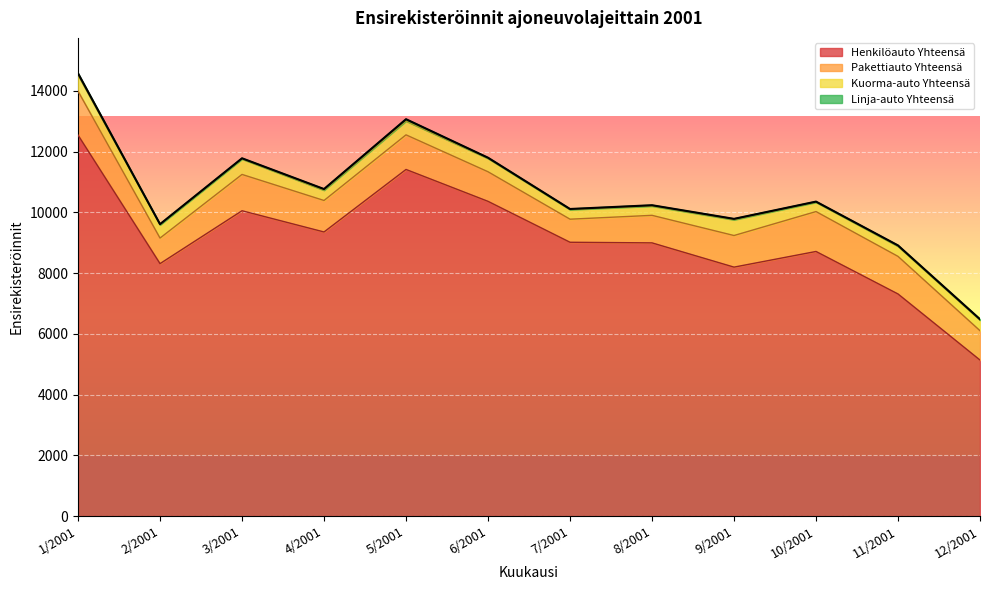

What is the value of the Kuorma-auto Yhteensä point at the 10th from the left?

306